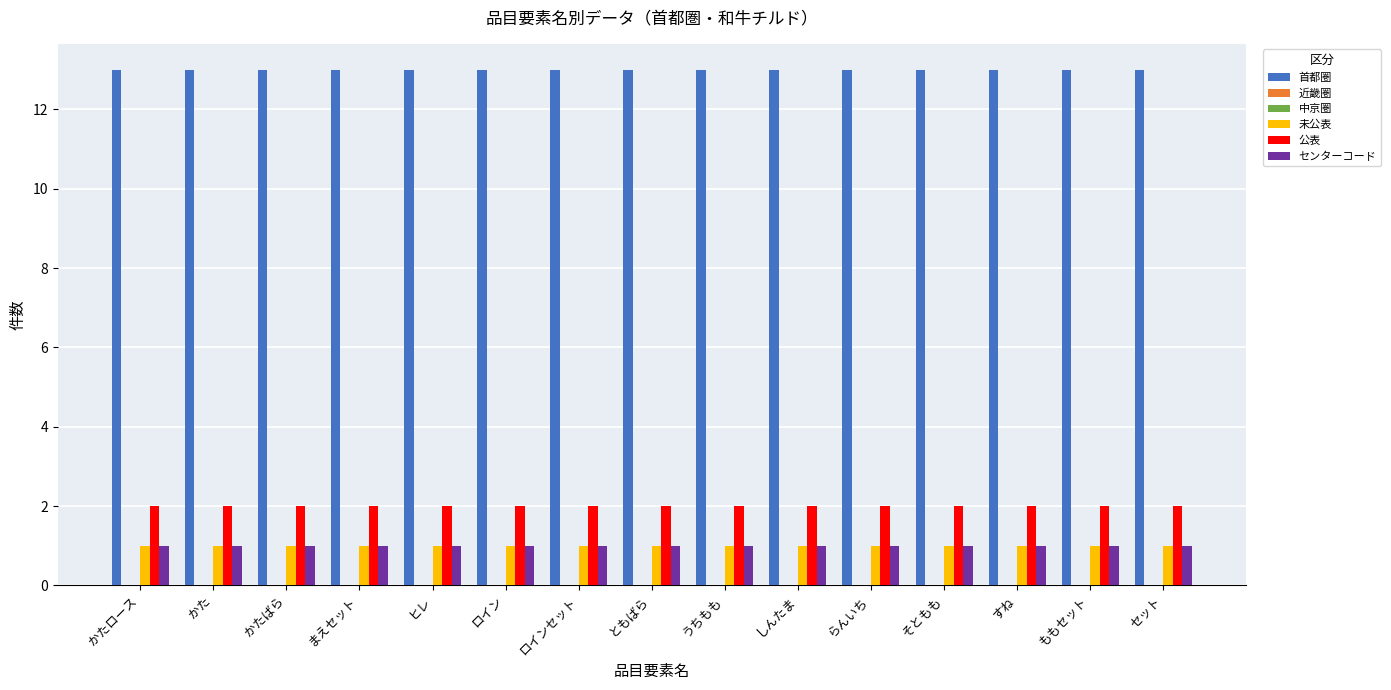

The センターコード series shows 1 at ロイン. True or false?

True